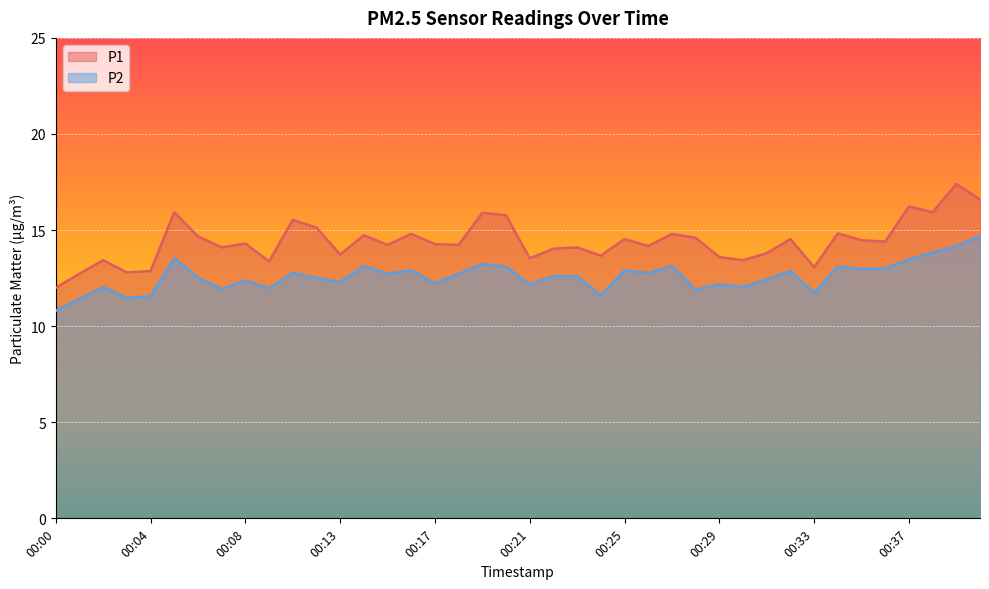

How many lines are shown in the chart?

2